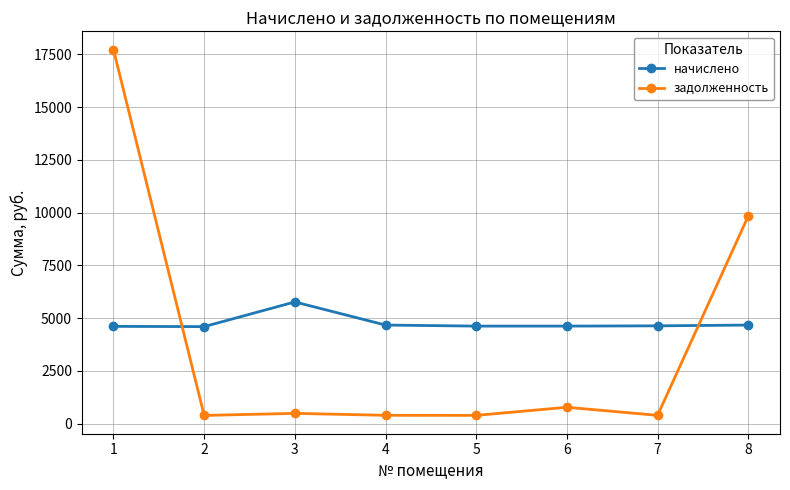

Is it true that задолженность equals 384.8 at 5?

True